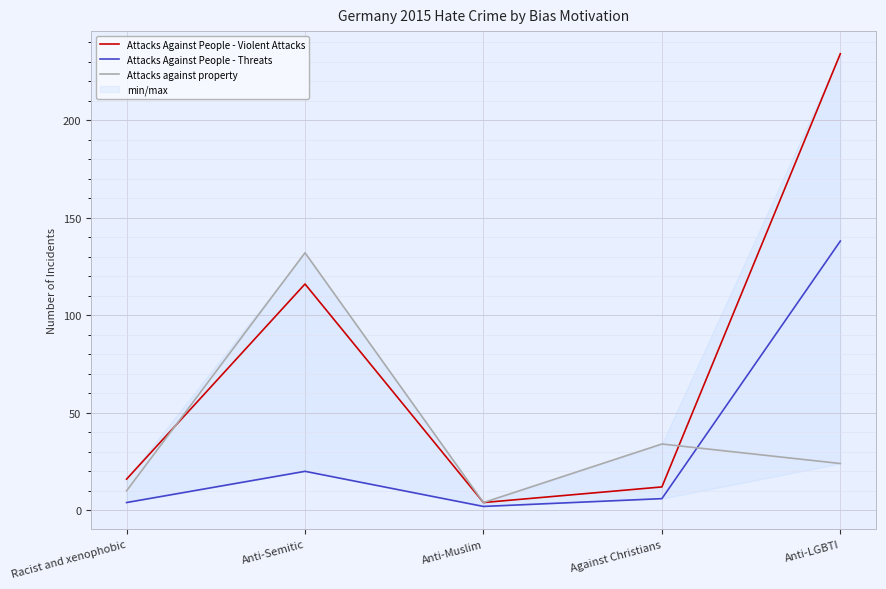

What is the greatest value displayed?

234